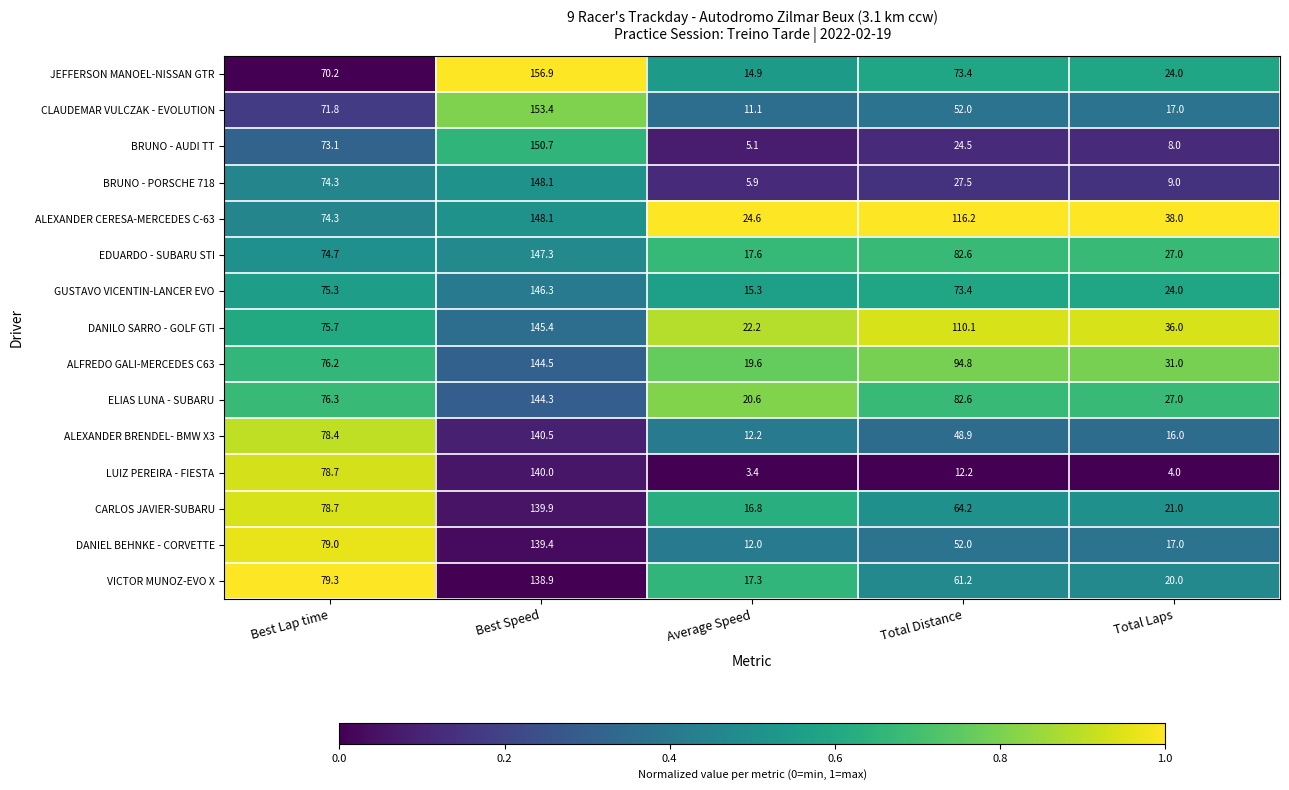

What is the total value across all series at Average Speed?

218.6